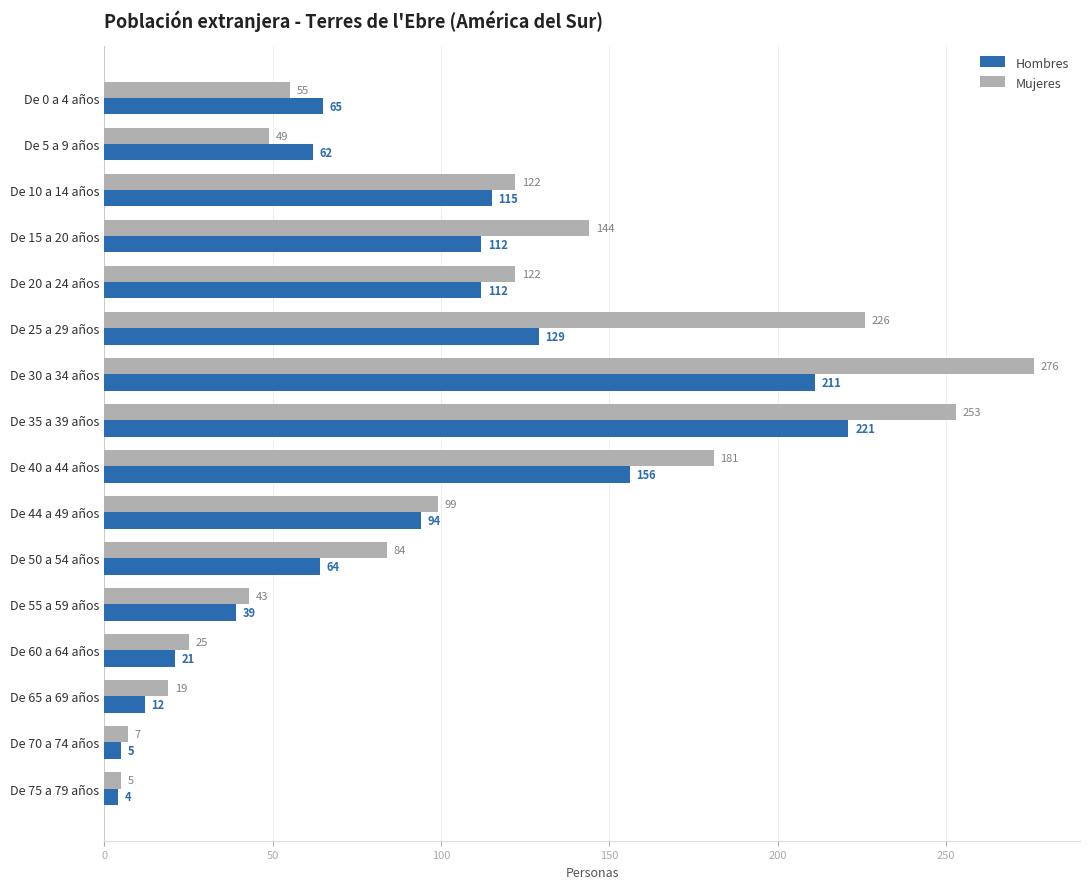

What is the smallest value displayed?

4